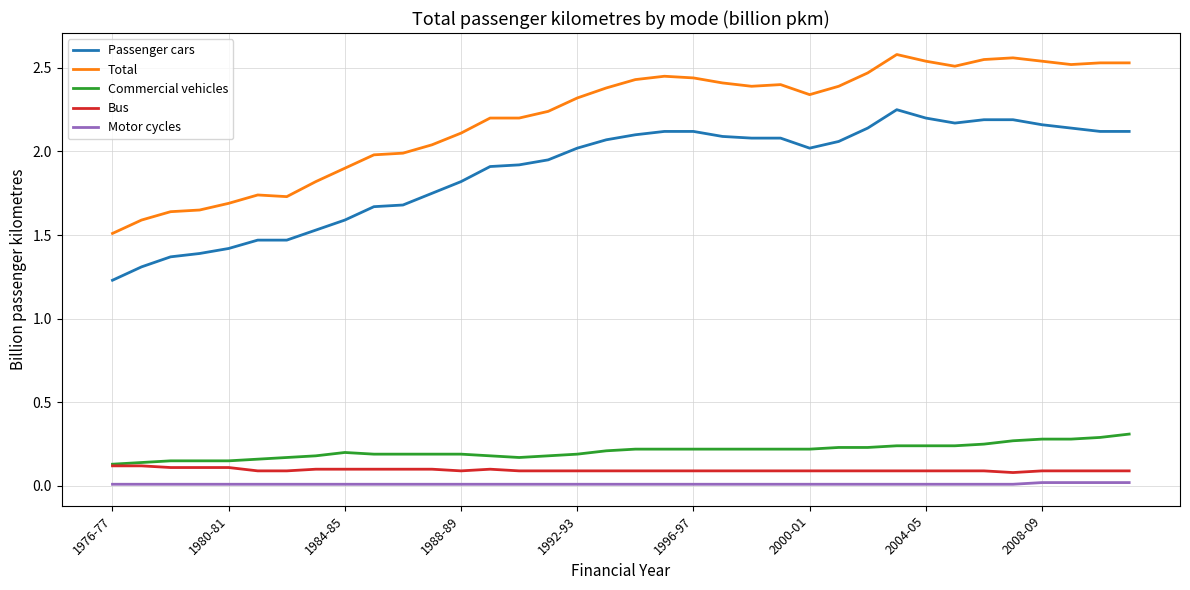

True or false: Passenger cars and Motor cycles cross at least once.

False